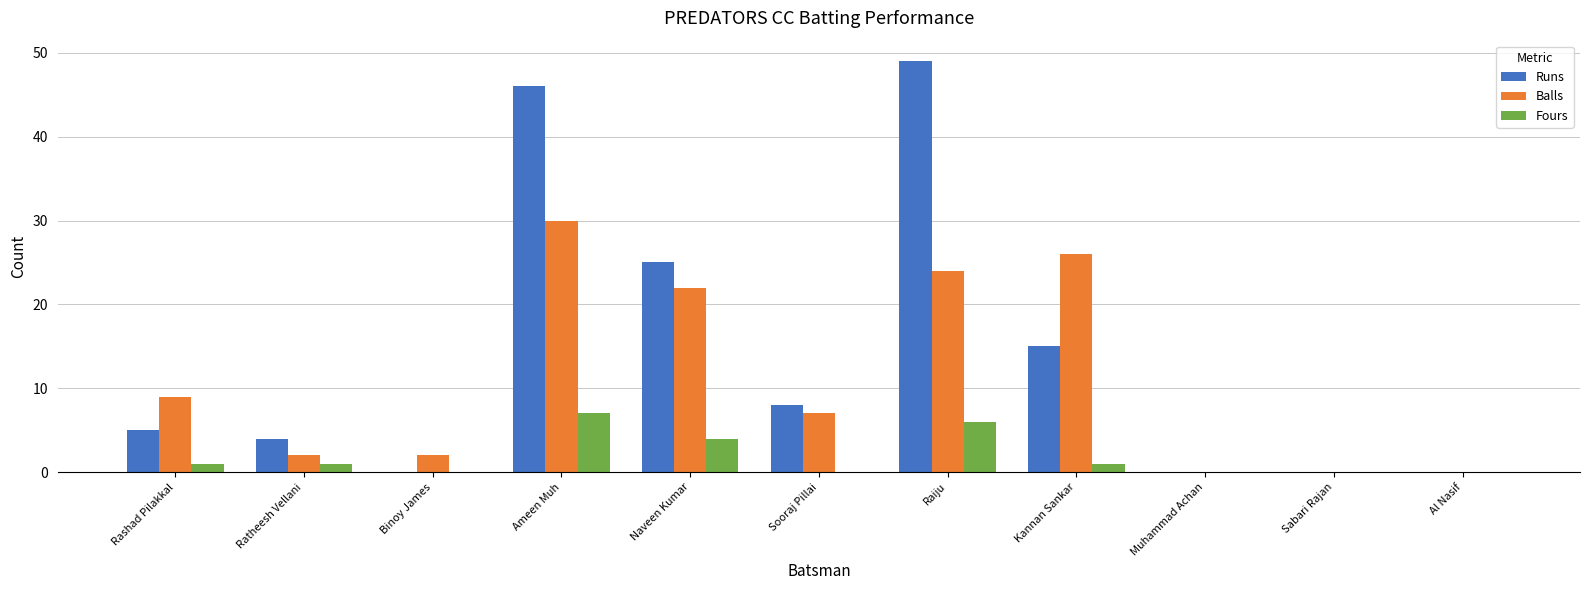

Between Sooraj Pillai and Kannan Sankar, which series saw the biggest shift?

Balls